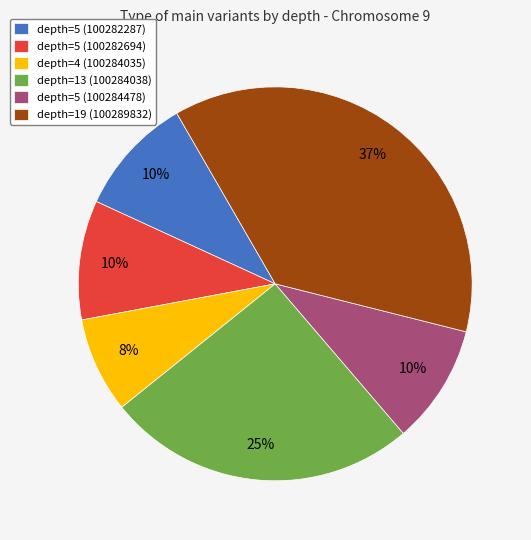

To the nearest percent, what percentage of the pie is depth=5 (100282694)?

10%